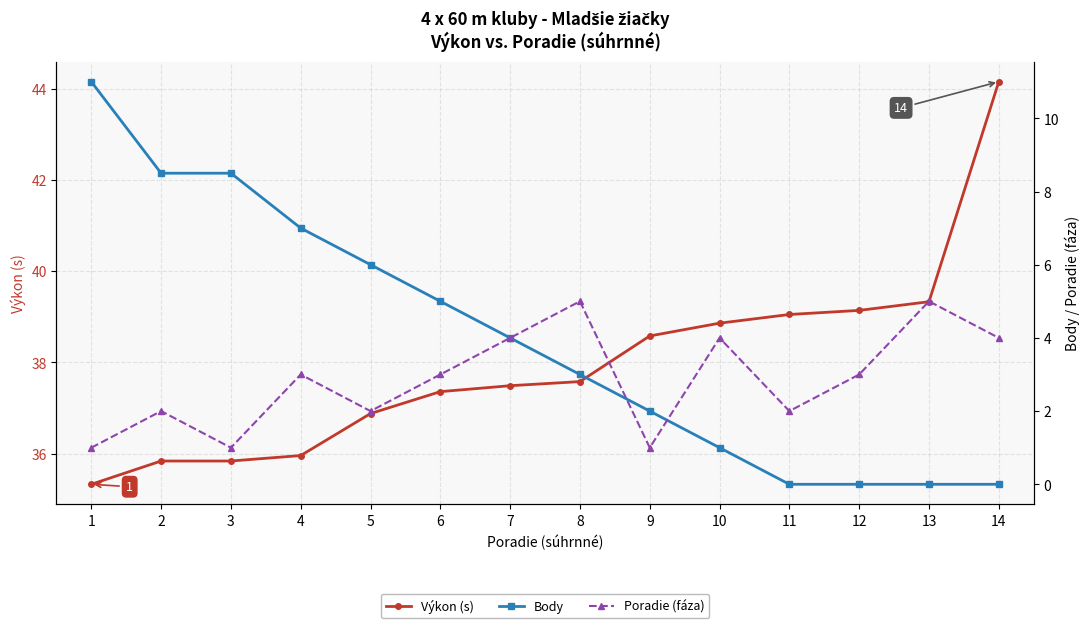

At which category does the chart reach its minimum across all series?

11